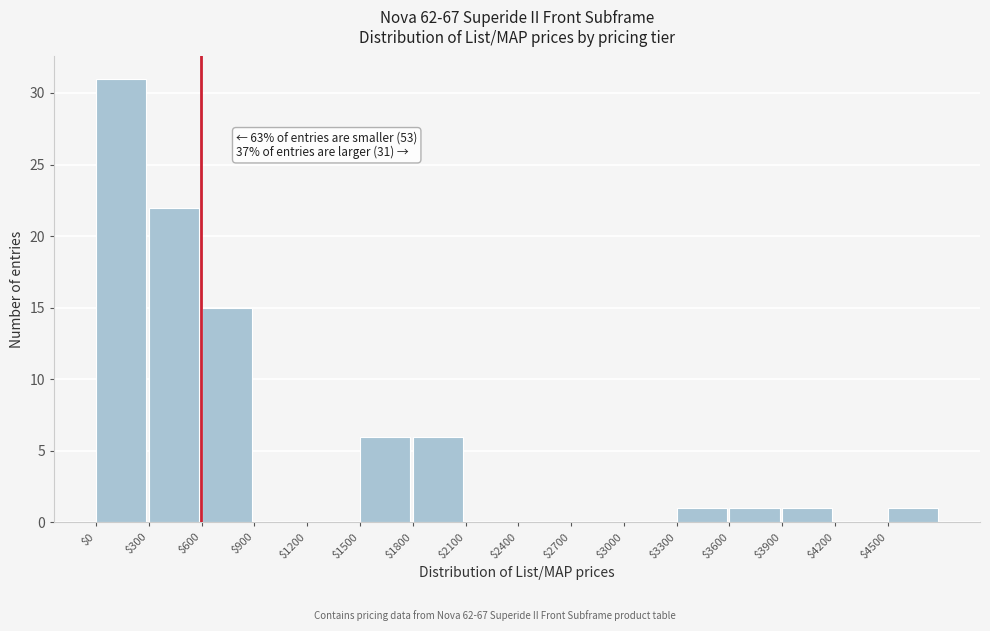

Over which range of the x-axis is the bar tallest?

0 to 300